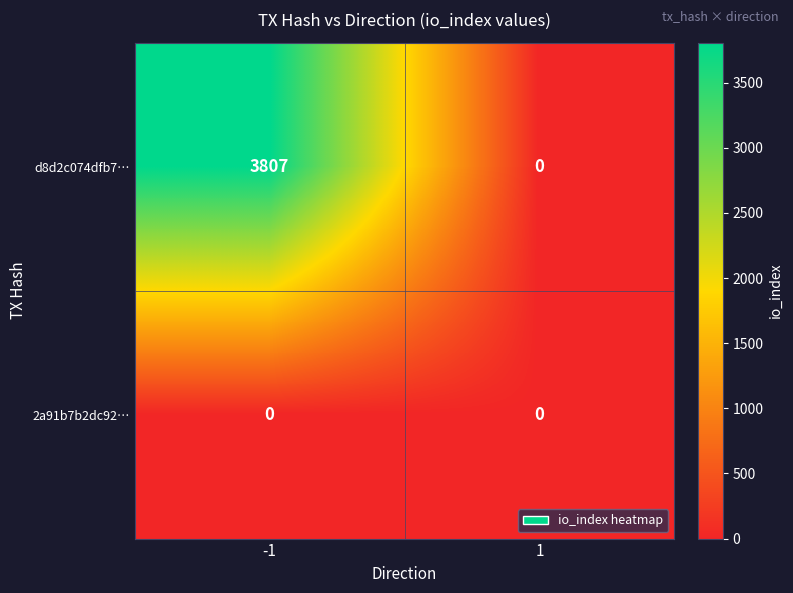

Reading left to right, extract all data points from this chart.

d8d2c074dfb7…: 3807	0
2a91b7b2dc92…: 0	0